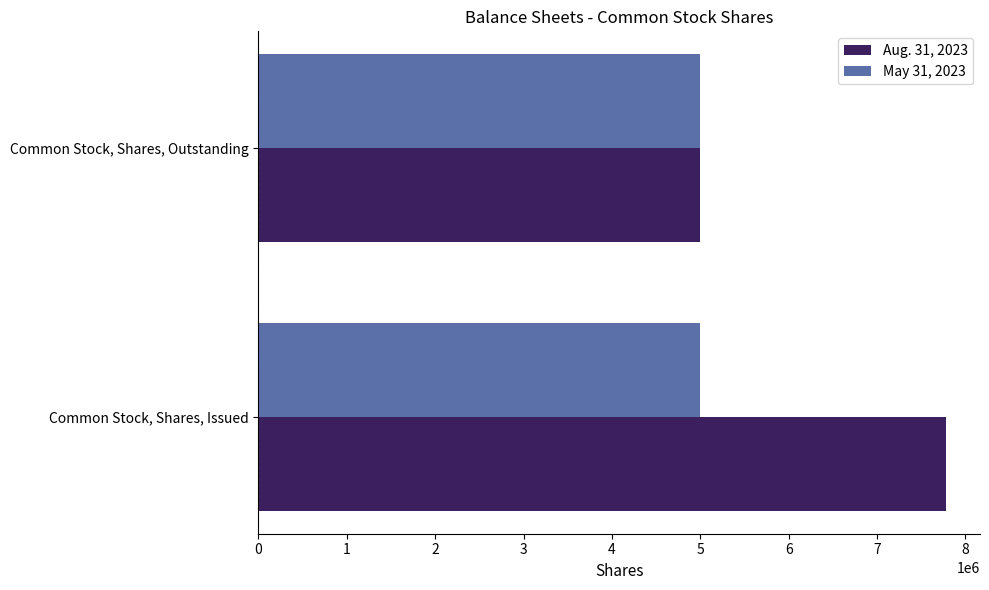

What is the sum of all Aug. 31, 2023 values?

12777000